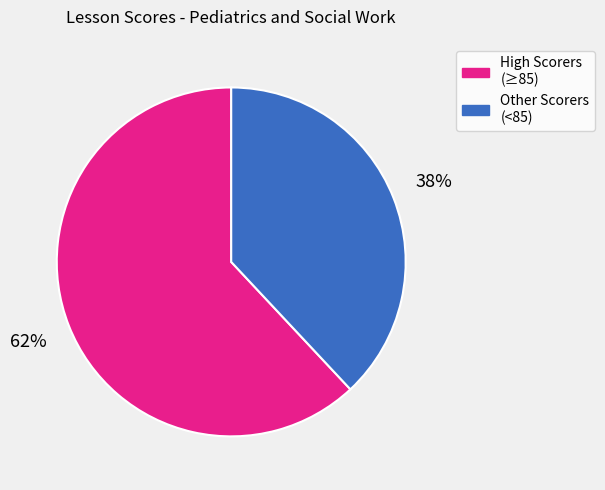

Does any single category account for the majority?

Yes